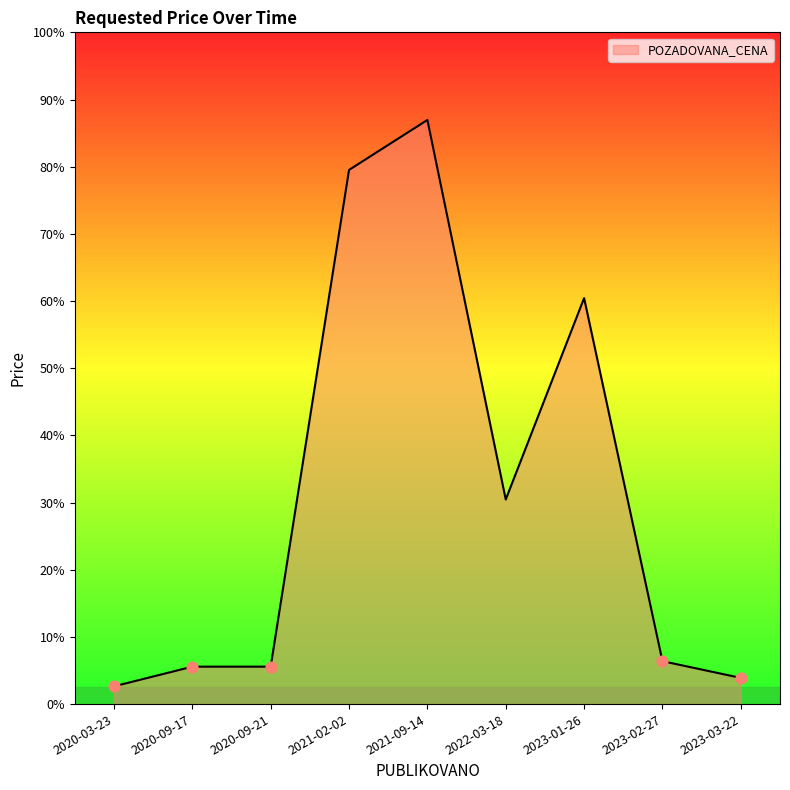

Is this an area chart (filled region under the line)?

Yes